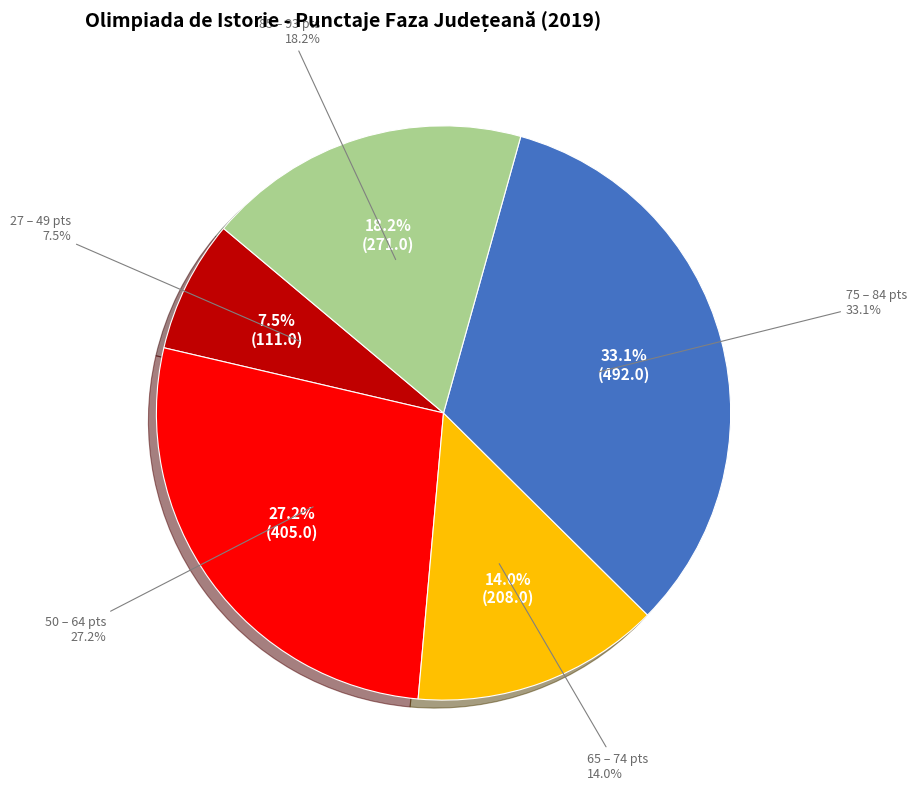

Does DRAGOMIR IULIANA represent more than half of the total?

No